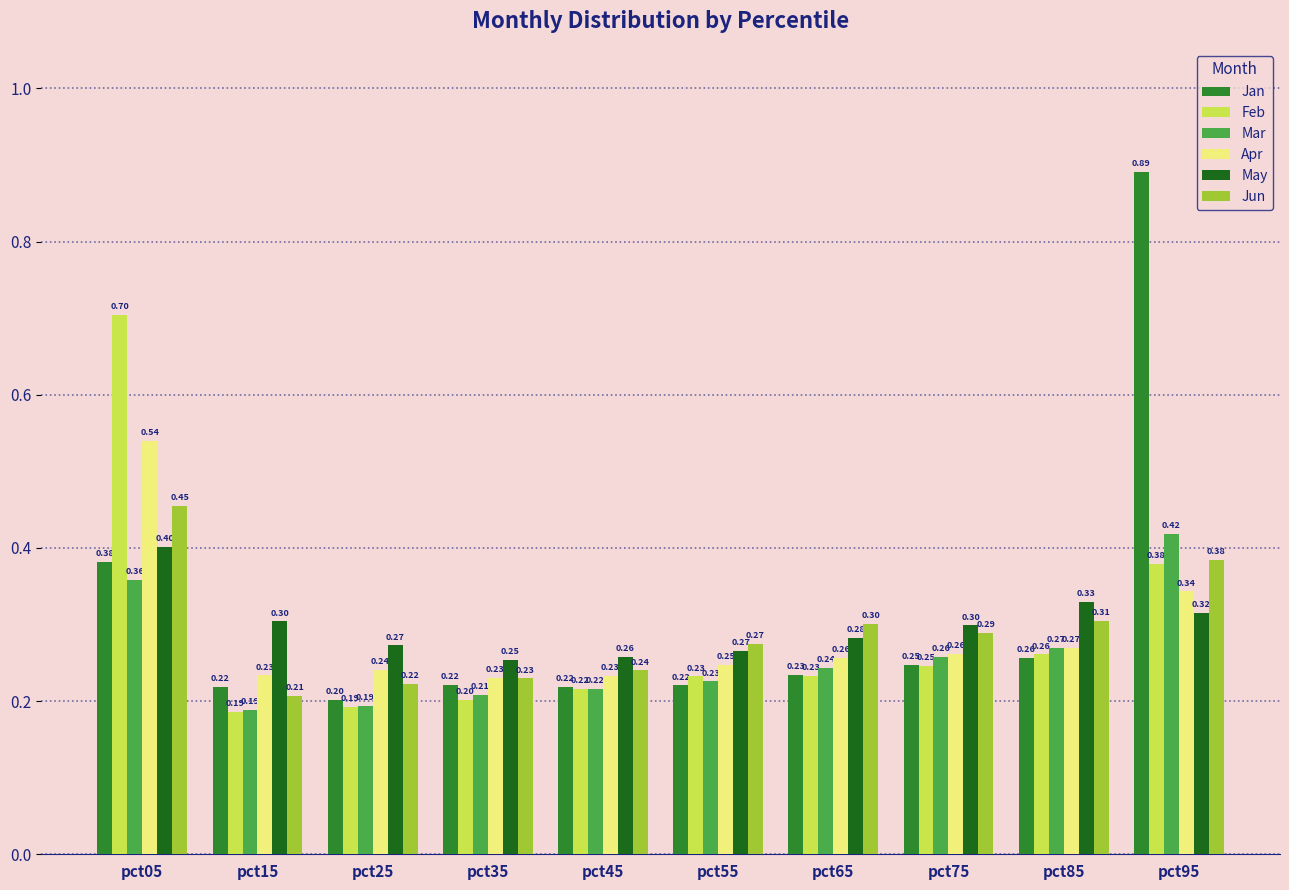

How many bars are there in each group?

6